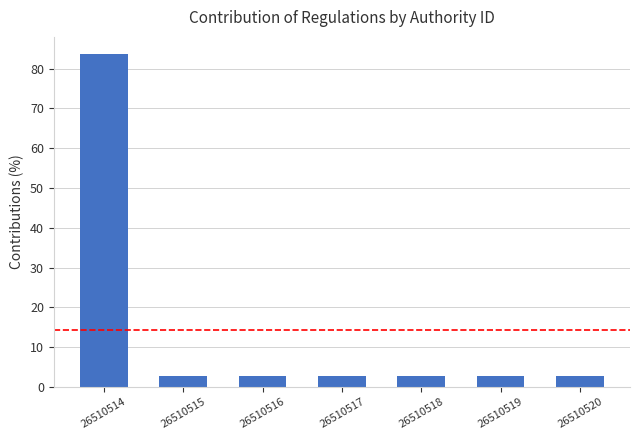

What is the sum of the values at 26510515 and 26510514?

86.5